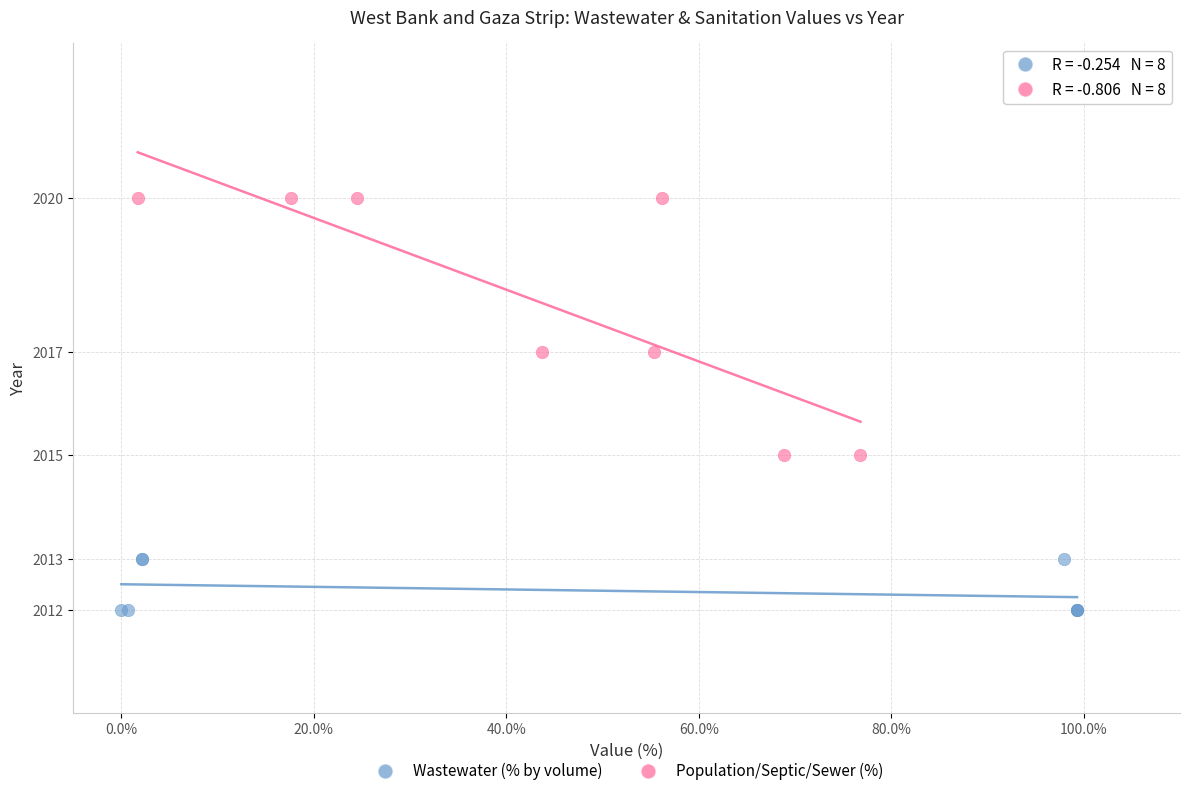

What are all the series names shown in the legend?

Wastewater (% by volume), Population/Septic/Sewer (%)